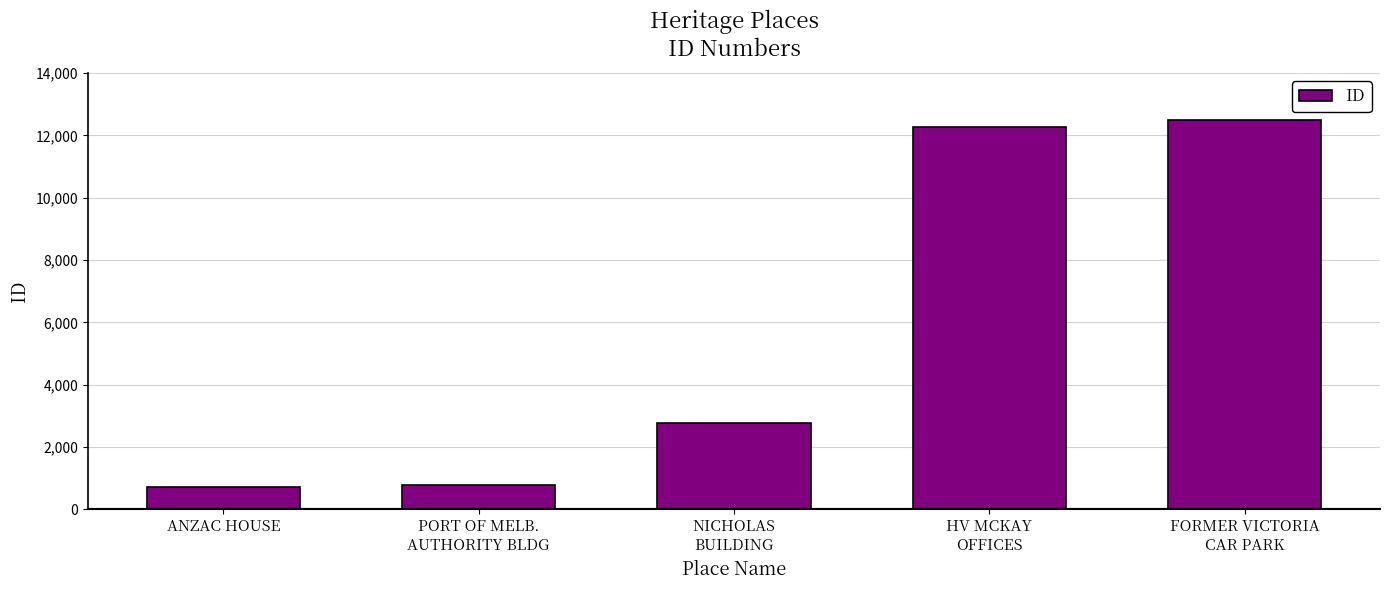

Is it true that the value at PORT OF MELB.
AUTHORITY BLDG is 787?

True